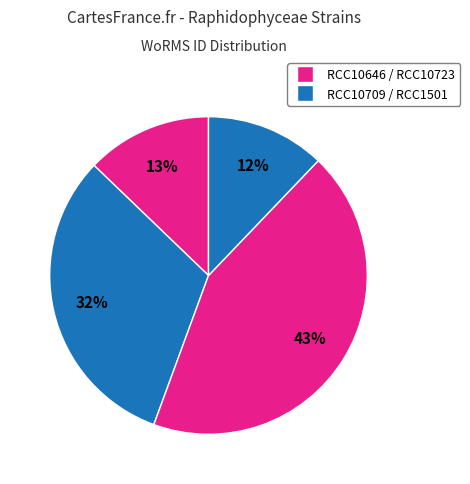

Is there a majority slice in this chart?

No